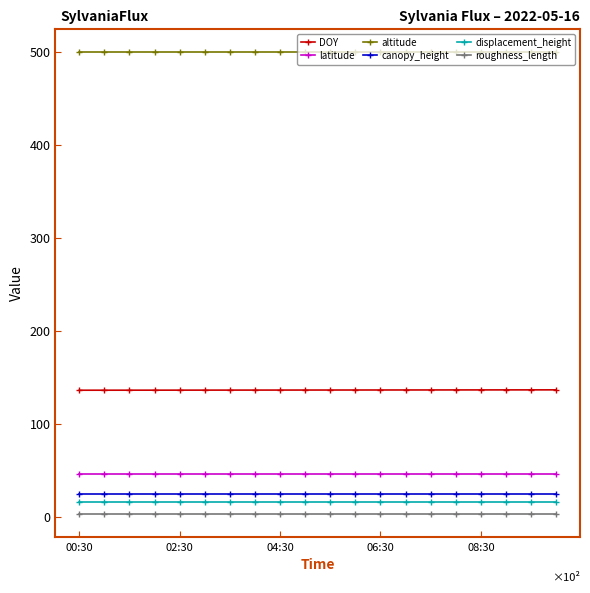

Count the number of categories in the chart.

20